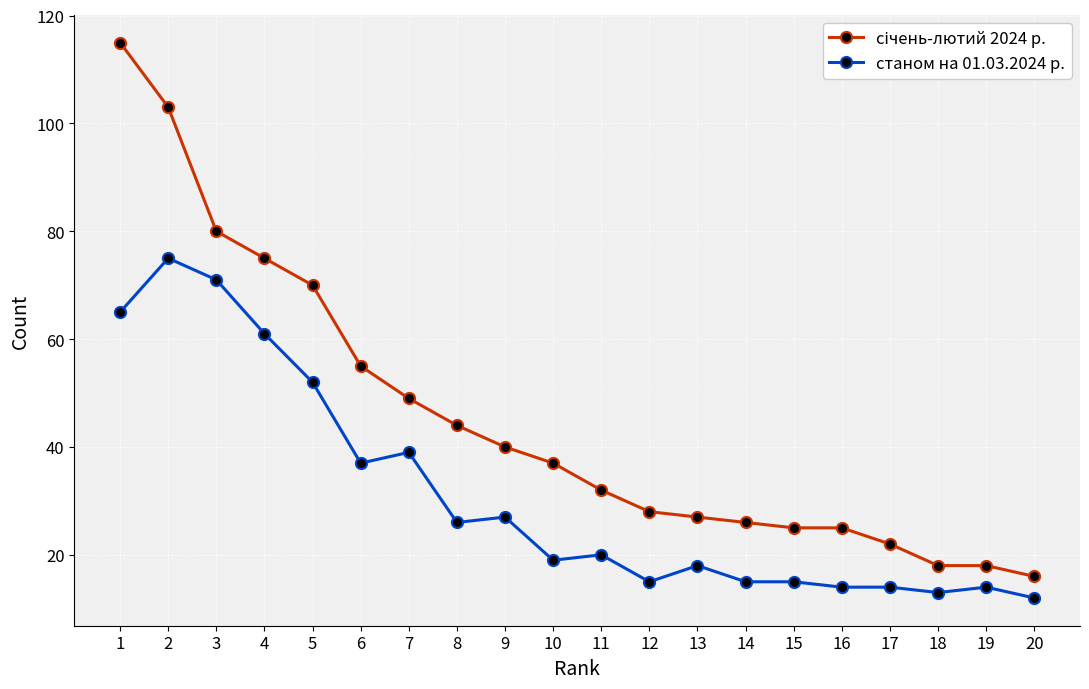

Is it true that станом на 01.03.2024 р. equals 6 at 10?

False